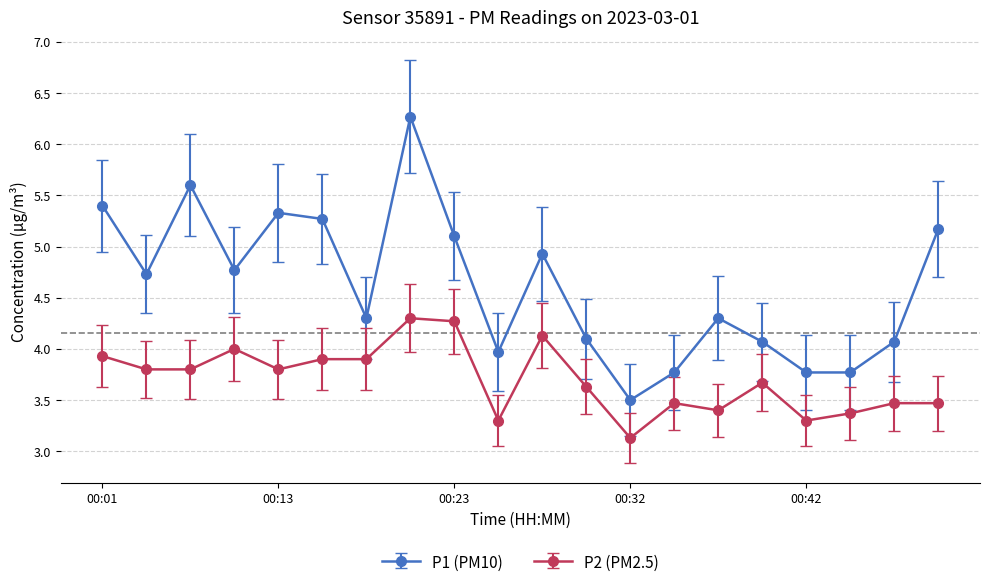

True or false: P1 (PM10) and P2 (PM2.5) intersect in this chart.

False